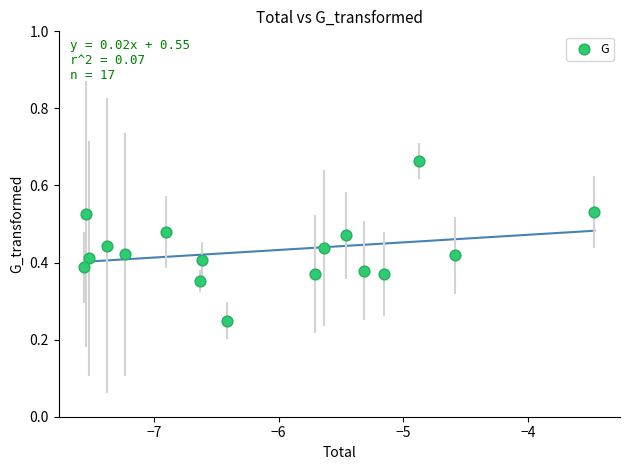

What is the range of X values (max minus min)?

4.1